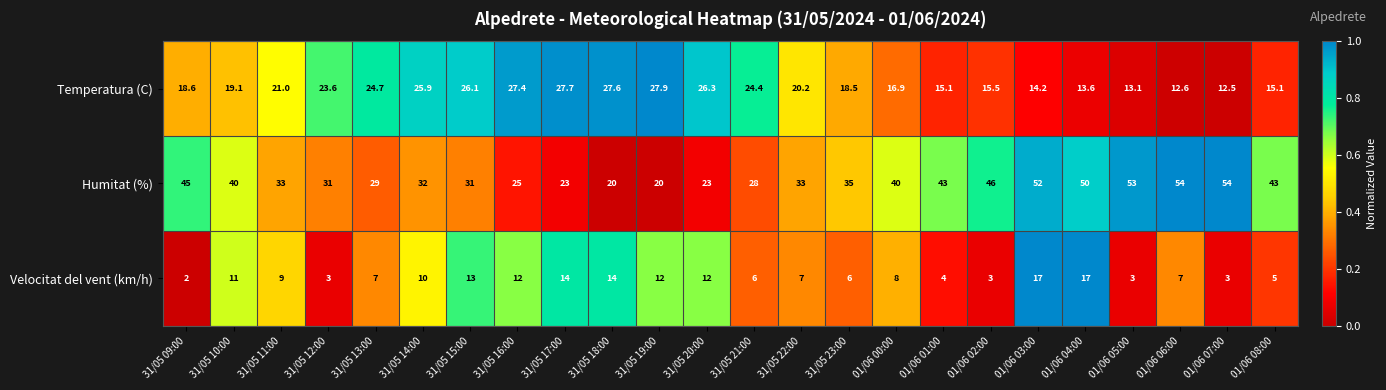

The Velocitat del vent (km/h) series shows 12.0 at 31/05 16:00. True or false?

True